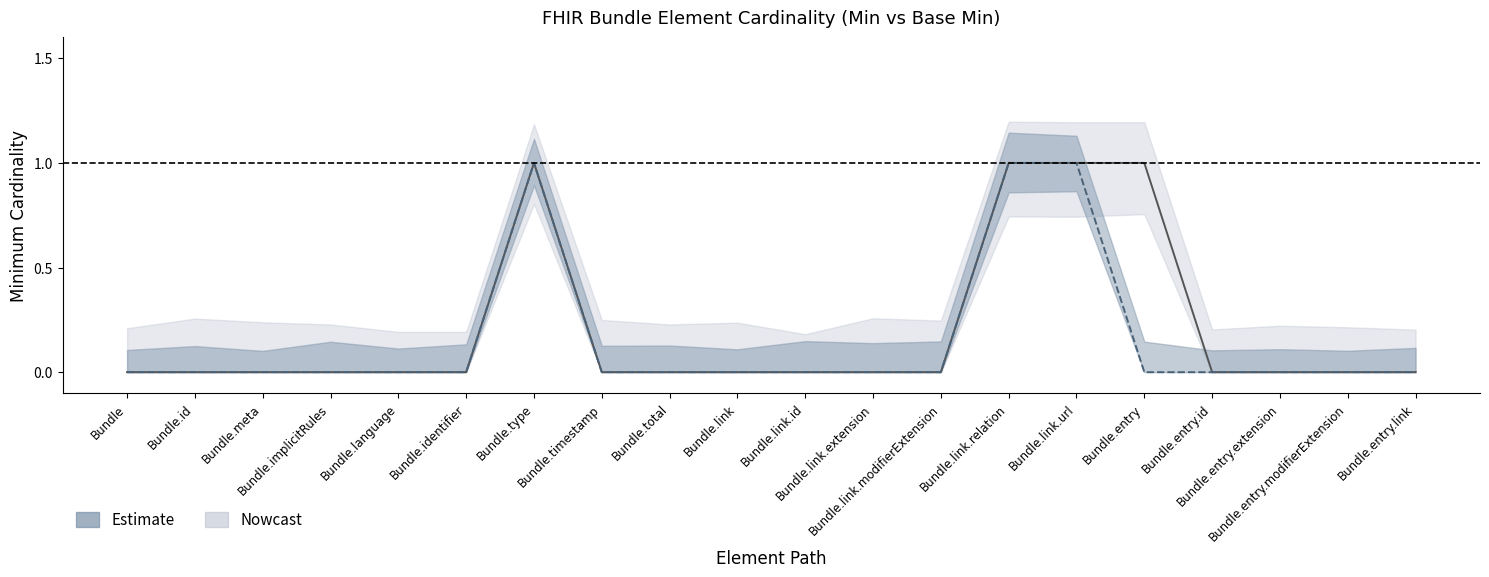

Where is Min nearest to the value 0?

Bundle